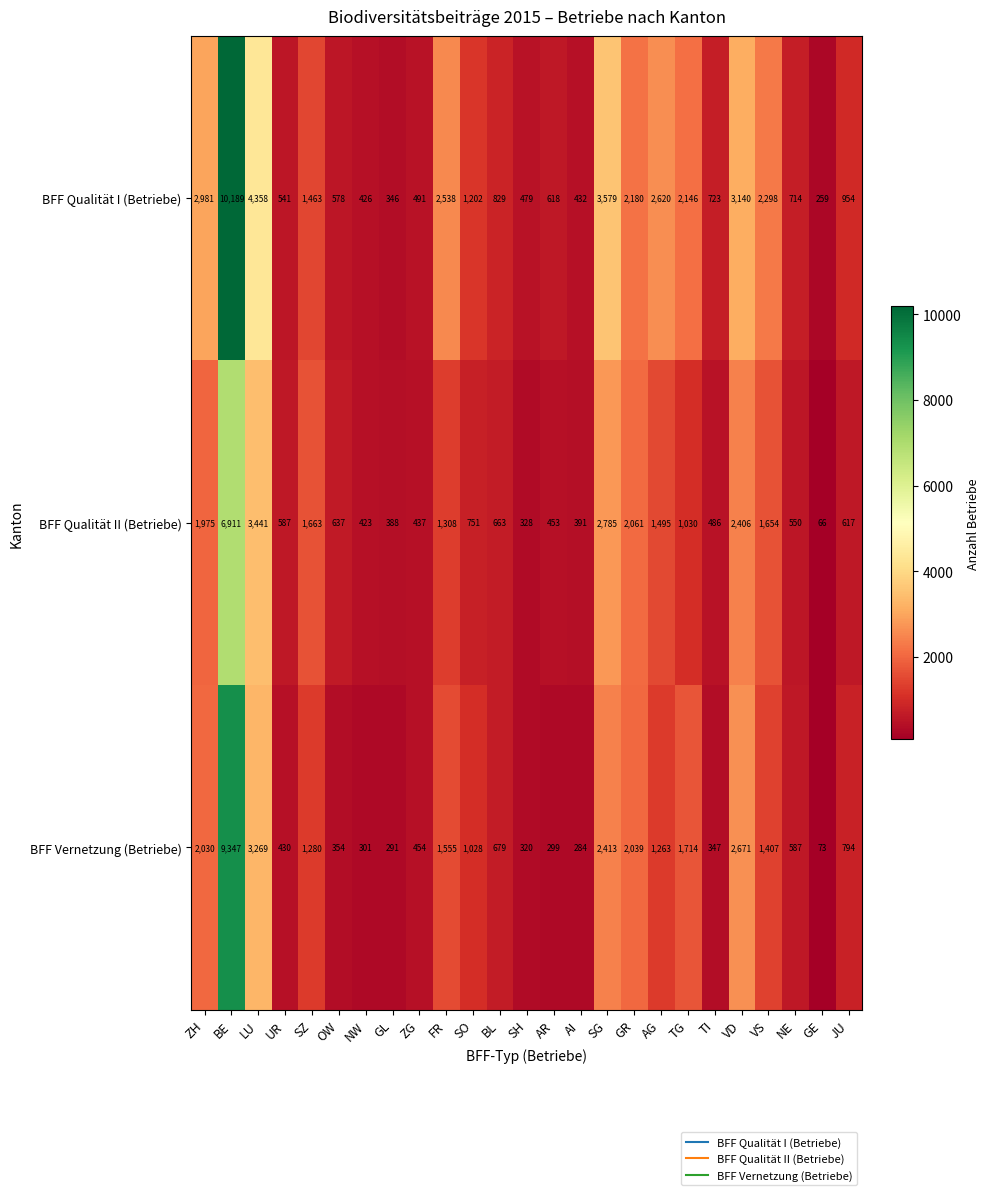

Where is BFF Qualität I (Betriebe) nearest to the value 5224?

LU